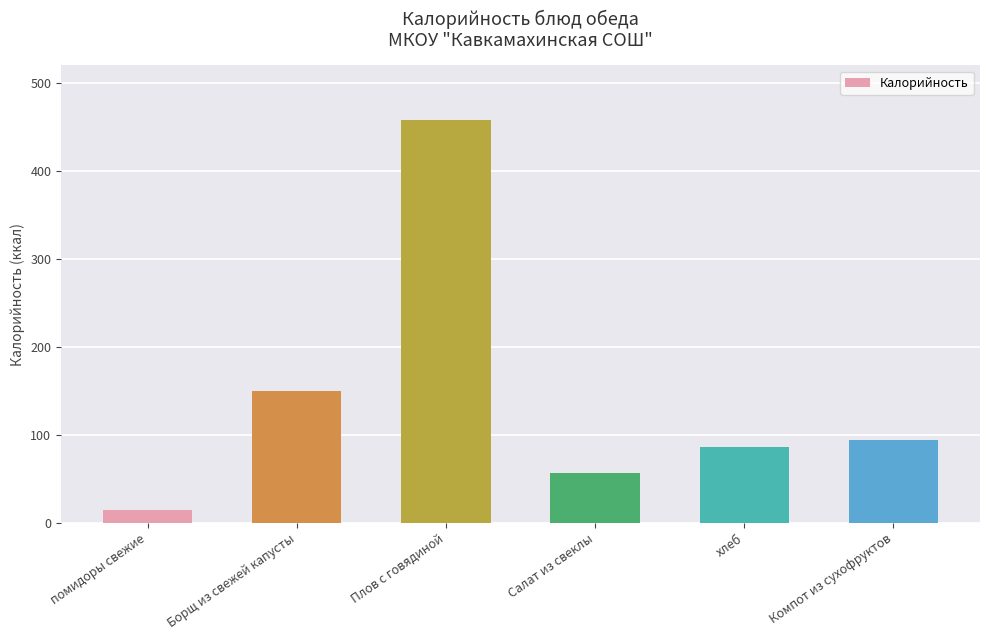

What is the change in value from Борщ из свежей капусты to Компот из сухофруктов?

-55.8